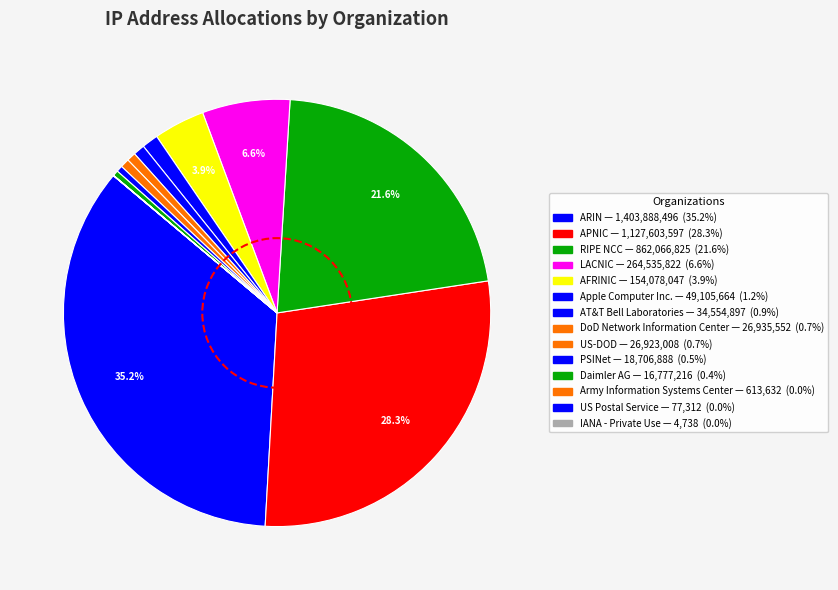

The Apple Computer Inc. slice represents 1% of the pie. True or false?

True